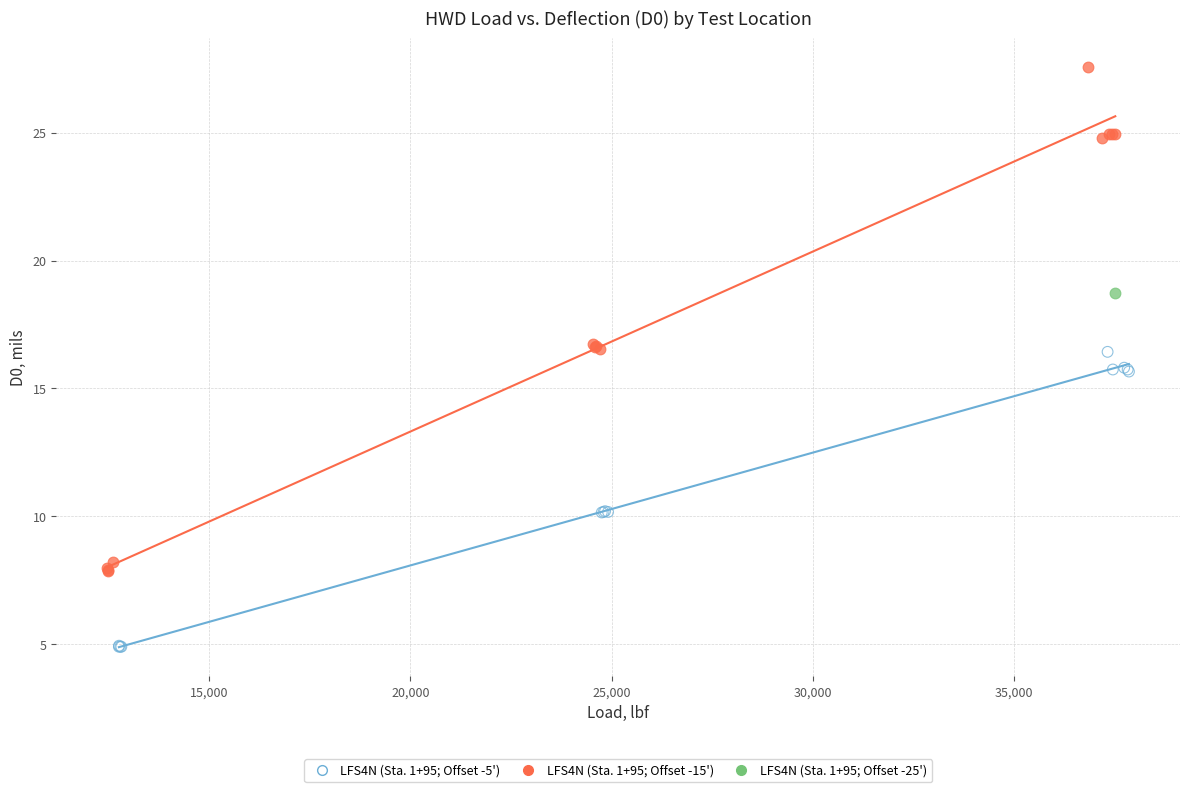

What are all the series names shown in the legend?

LFS4N (Sta. 1+95; Offset -5'), LFS4N (Sta. 1+95; Offset -15'), LFS4N (Sta. 1+95; Offset -25')